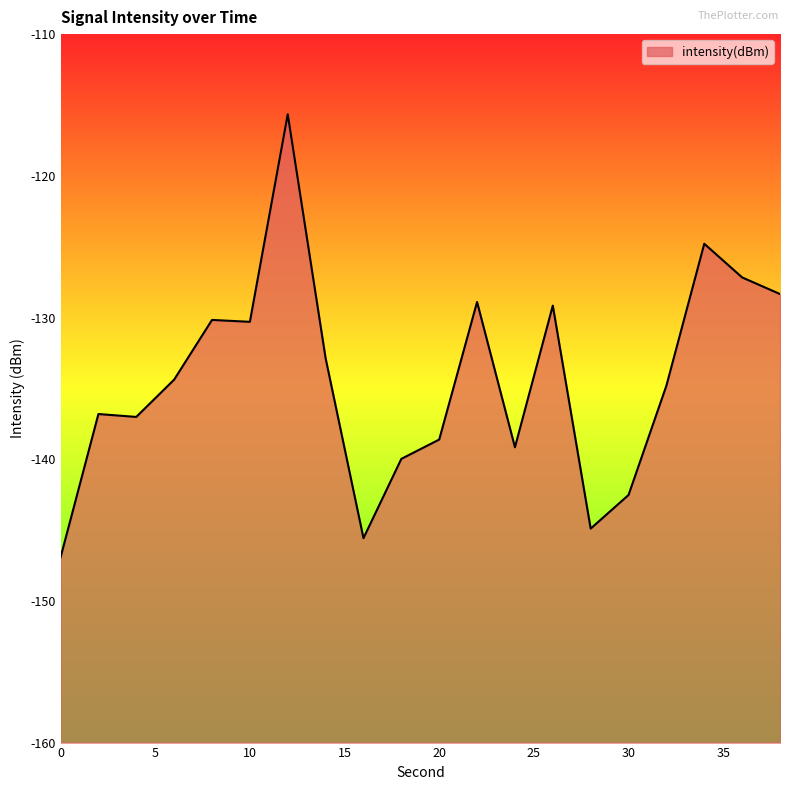

Reading right to left, transcribe all the data shown in this chart.

-128.3	-127.2	-124.8	-134.8	-142.5	-144.9	-129.2	-139.2	-128.9	-138.6	-140.0	-145.6	-132.9	-115.7	-130.3	-130.2	-134.4	-137.0	-136.8	-146.9